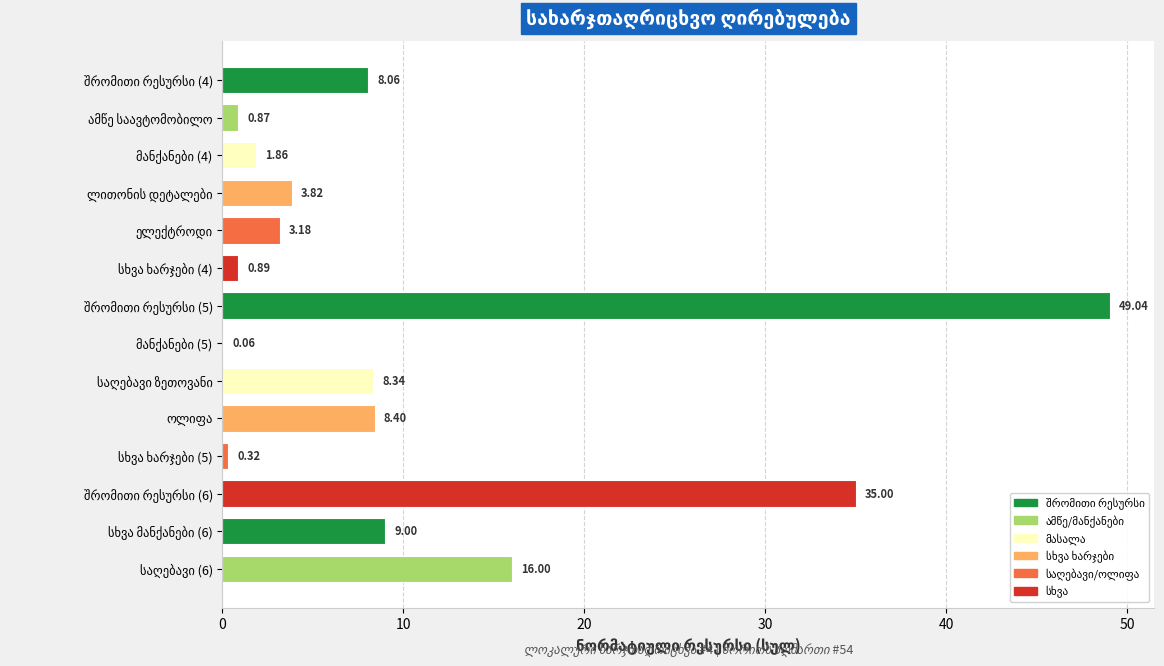

True or false: the data shows 1.5 at ამწე საავტომობილო.

False